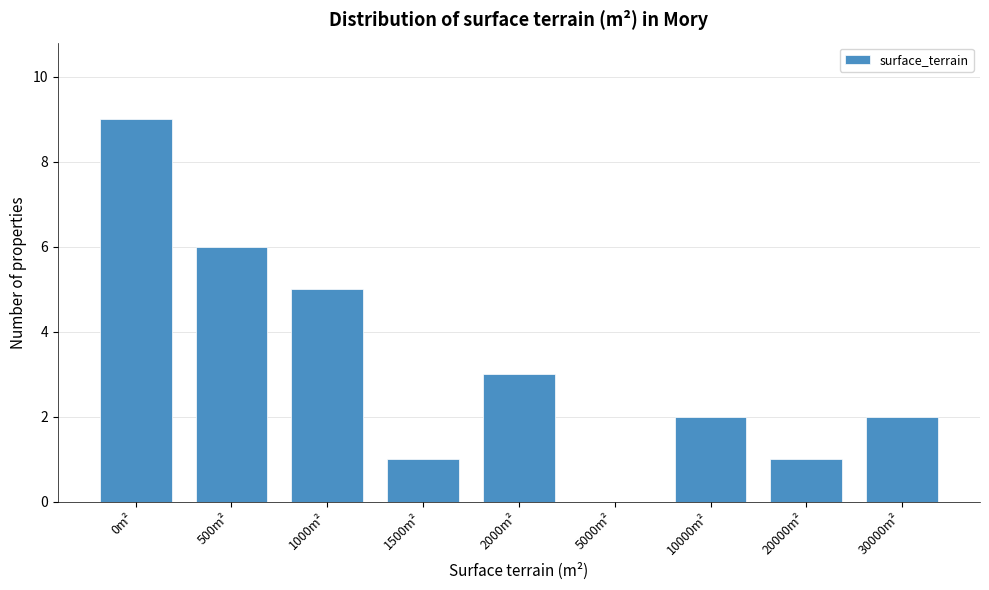

Reading left to right, transcribe all the data shown in this chart.

0m²=9	500m²=6	1000m²=5	1500m²=1	2000m²=3	5000m²=0	10000m²=2	20000m²=1	30000m²=2